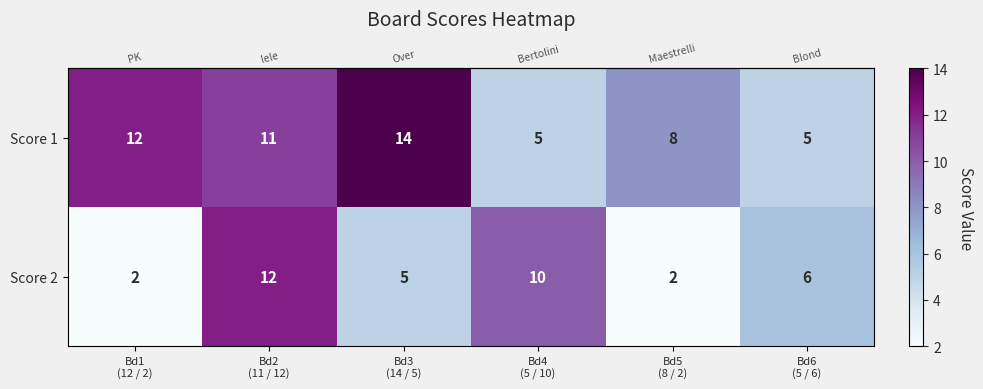

Which series has the largest total across all categories?

Score 1